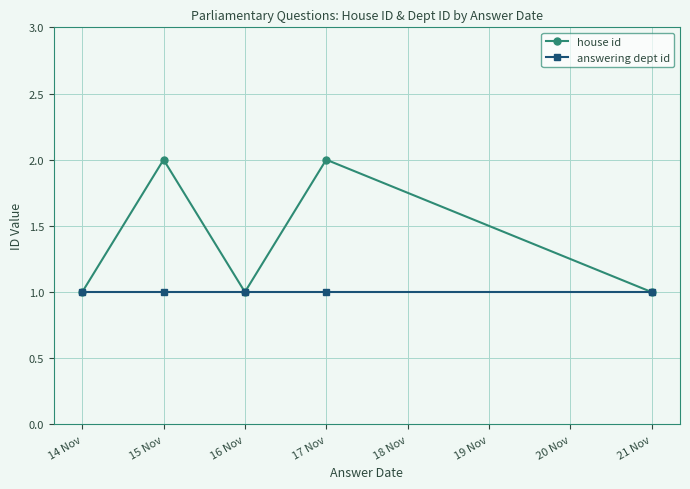

The value of house id at 17 Nov is 3. True or false?

False